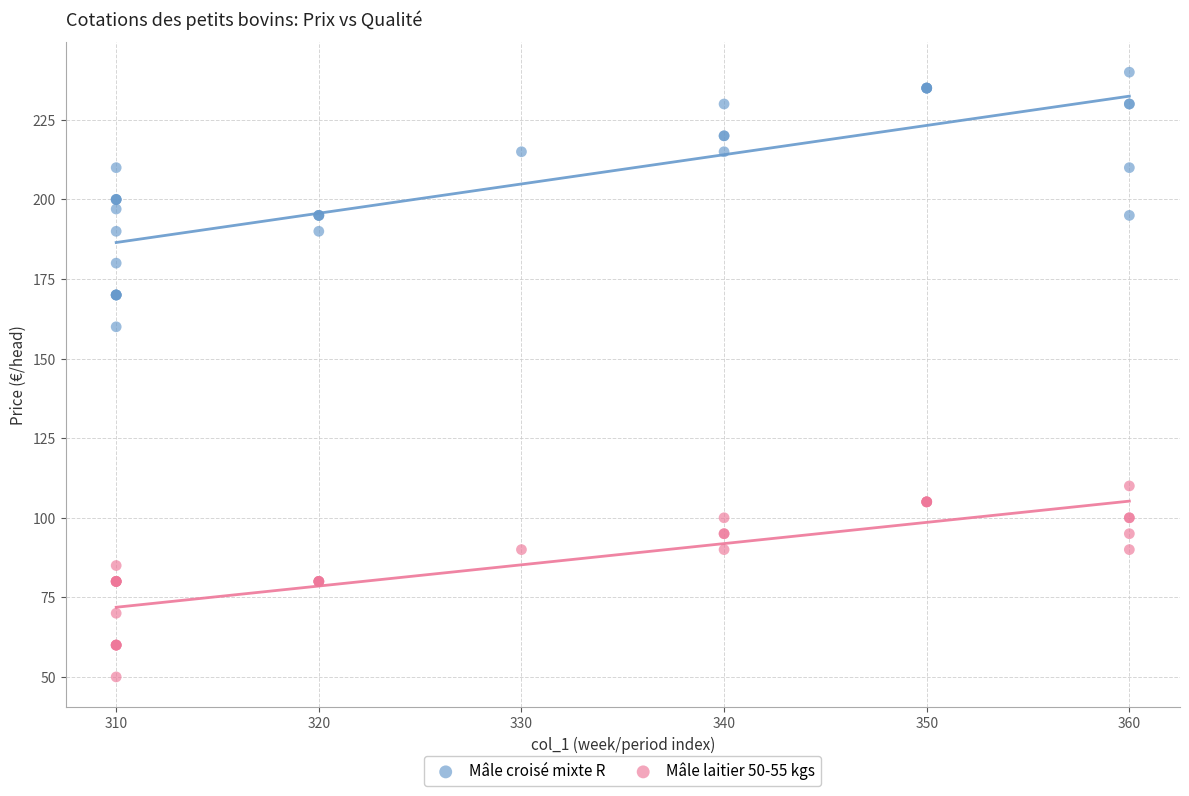

Which series contains the lowest Y value?

Mâle laitier 50-55 kgs